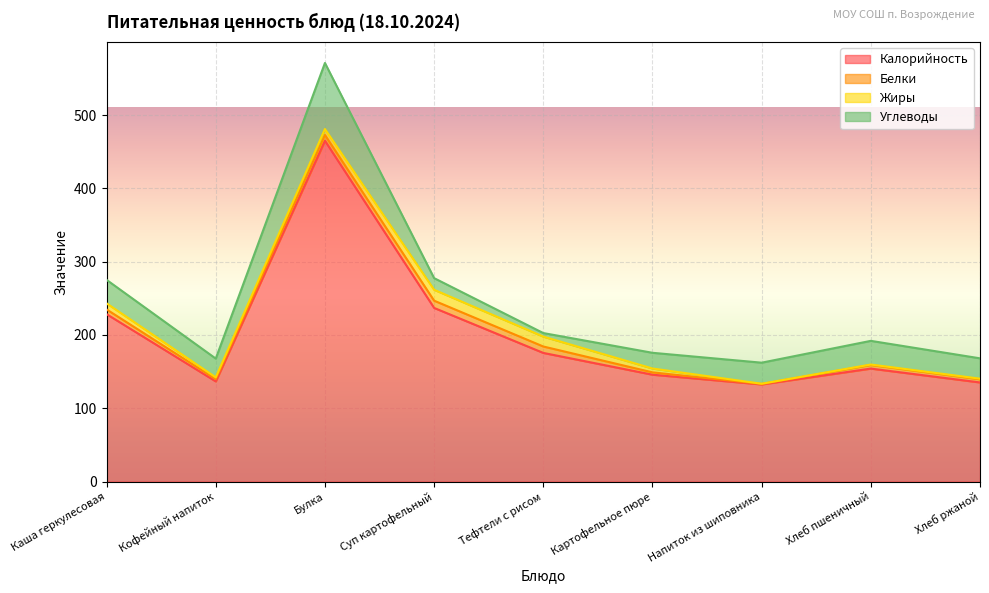

How many categories are shown in the chart?

9